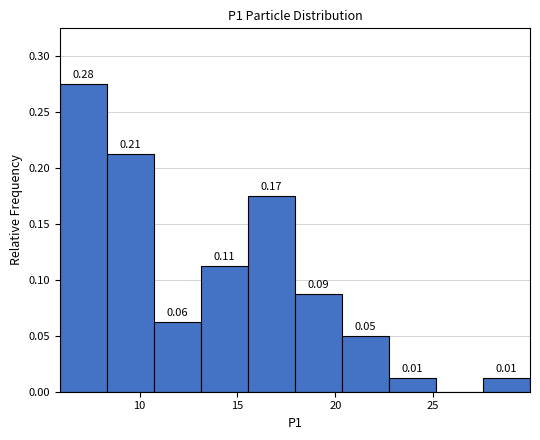

Over which range of the x-axis is the bar tallest?

6.0 to 8.5